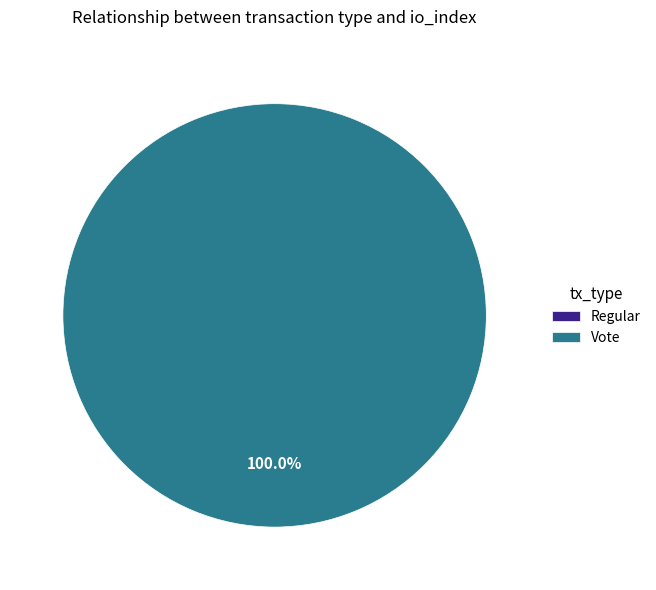

What is the smallest slice in the pie chart?

Regular